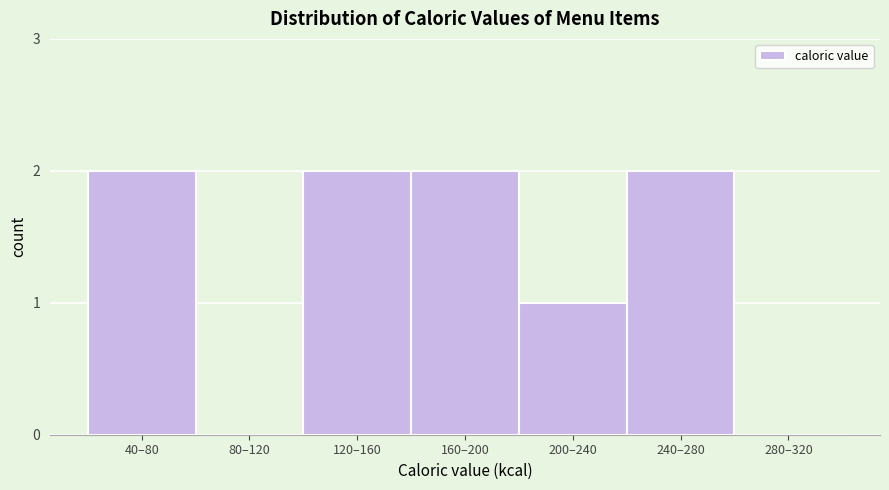

Reading left to right, list all the values displayed in this chart.

40–80=2	80–120=0	120–160=2	160–200=2	200–240=1	240–280=2	280–320=0